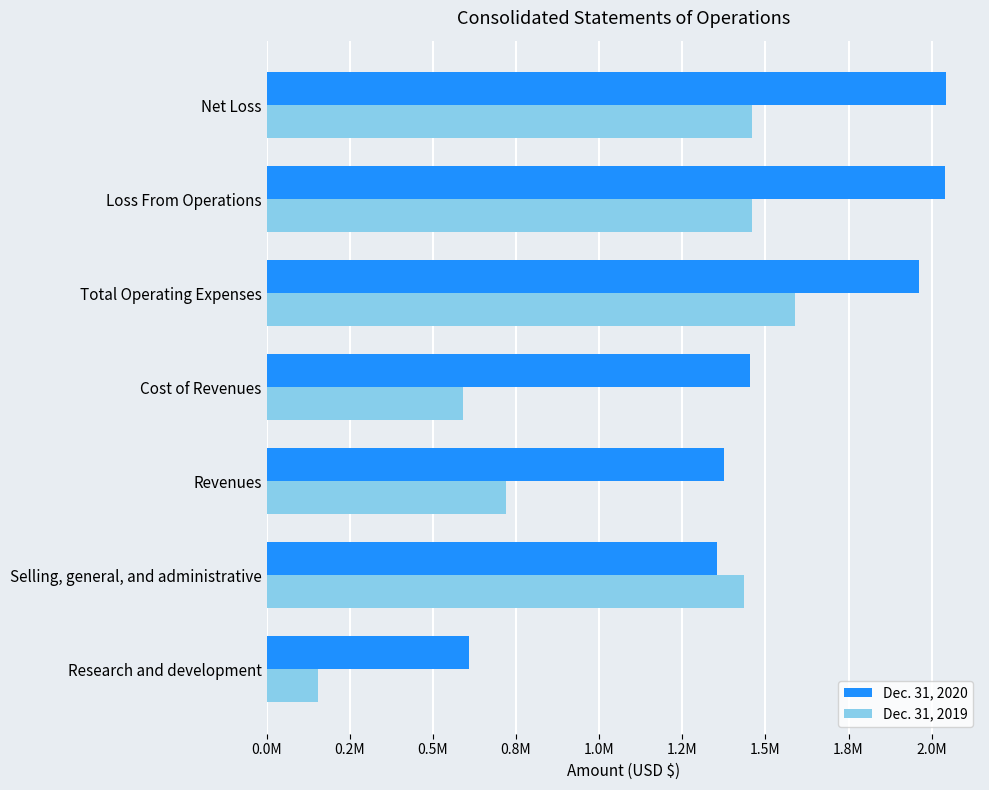

List the labels in order of Dec. 31, 2020 value, largest first.

Net Loss, Loss From Operations, Total Operating Expenses, Cost of Revenues, Revenues, Selling, general, and administrative, Research and development